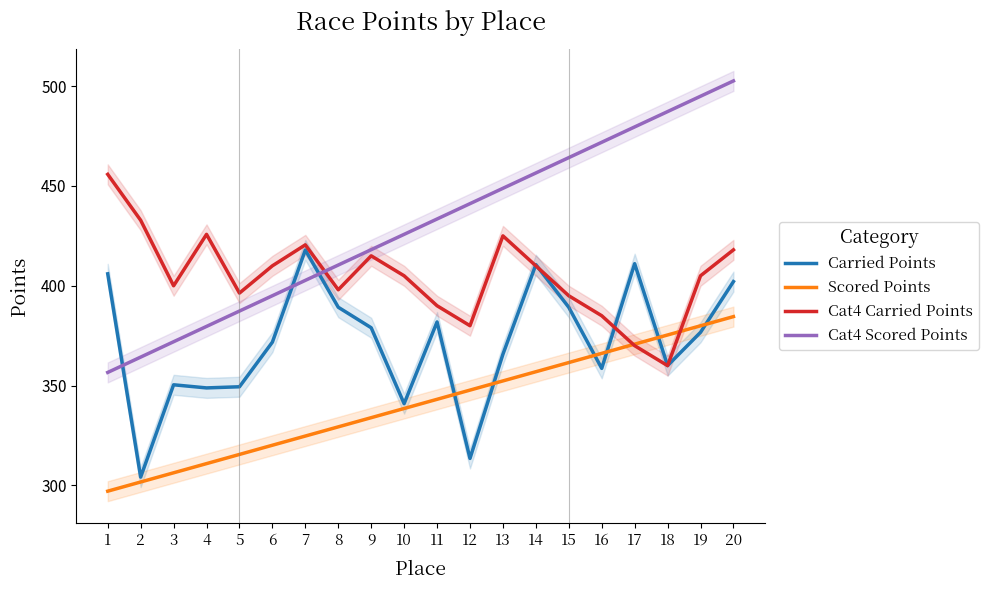

What is the difference between the second highest and second lowest values in the Cat4 Scored Points series?

130.7